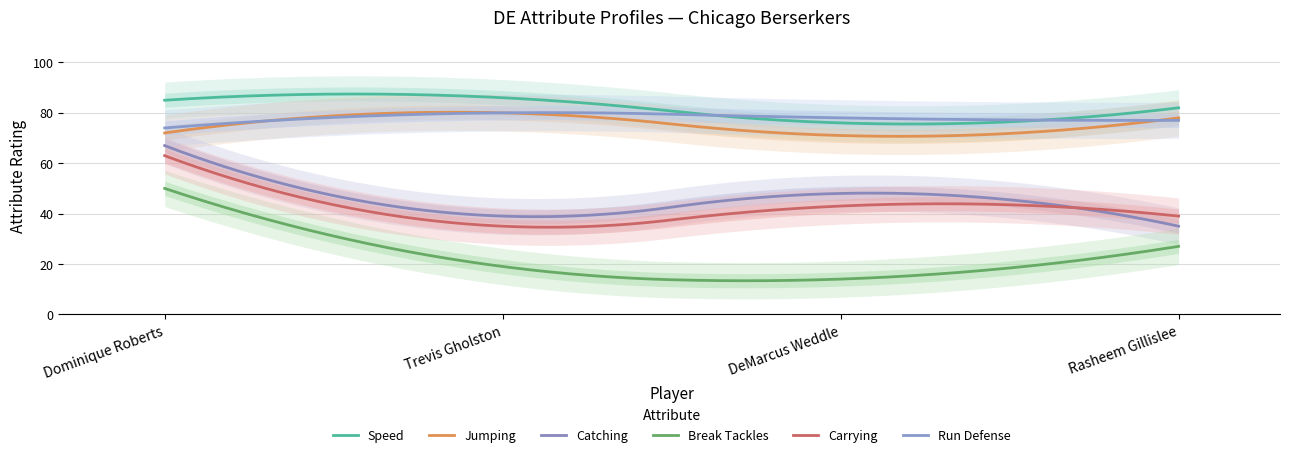

Rank the categories by catching value from highest to lowest.

Dominique Roberts, DeMarcus Weddle, Trevis Gholston, Rasheem Gillislee